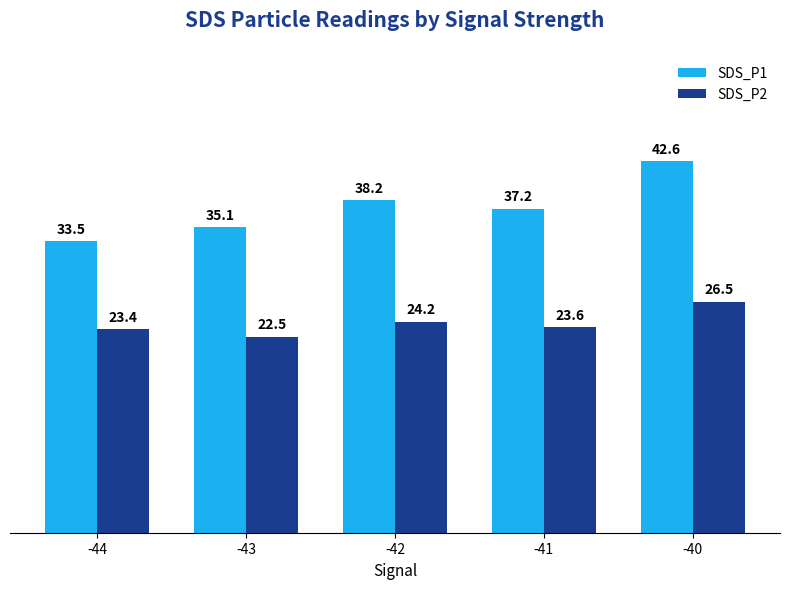

What is the smallest value displayed?

22.5